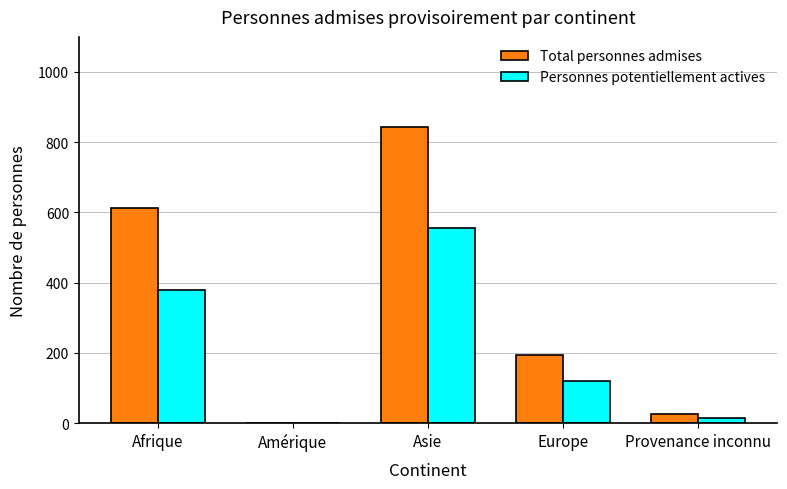

Reading left to right, extract all data points from this chart.

Total personnes admises: 613	1	844	195	25
Personnes potentiellement actives: 379	1	557	121	15